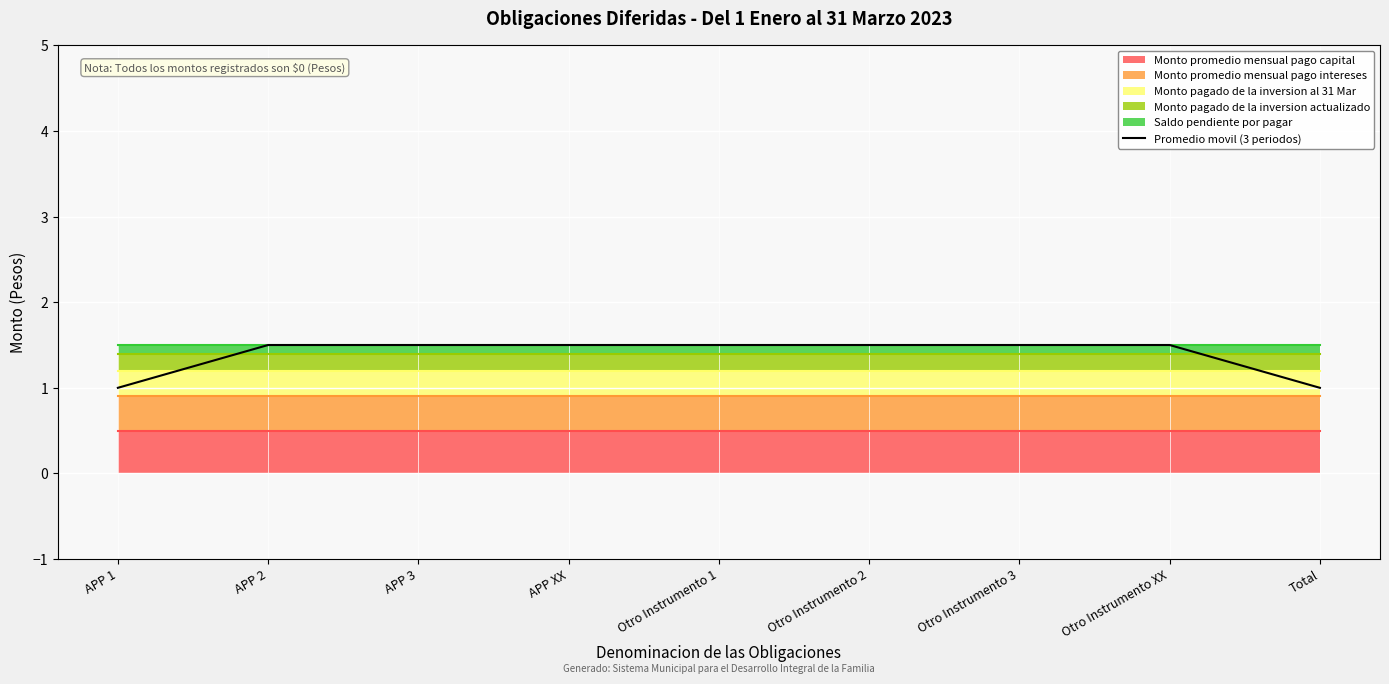

Read the value at Otro Instrumento 2.

1.5